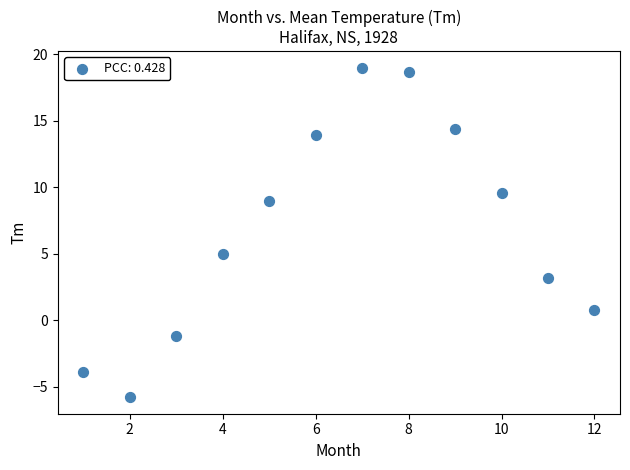

What Y value in the scatter plot is closest to 6?

5.0